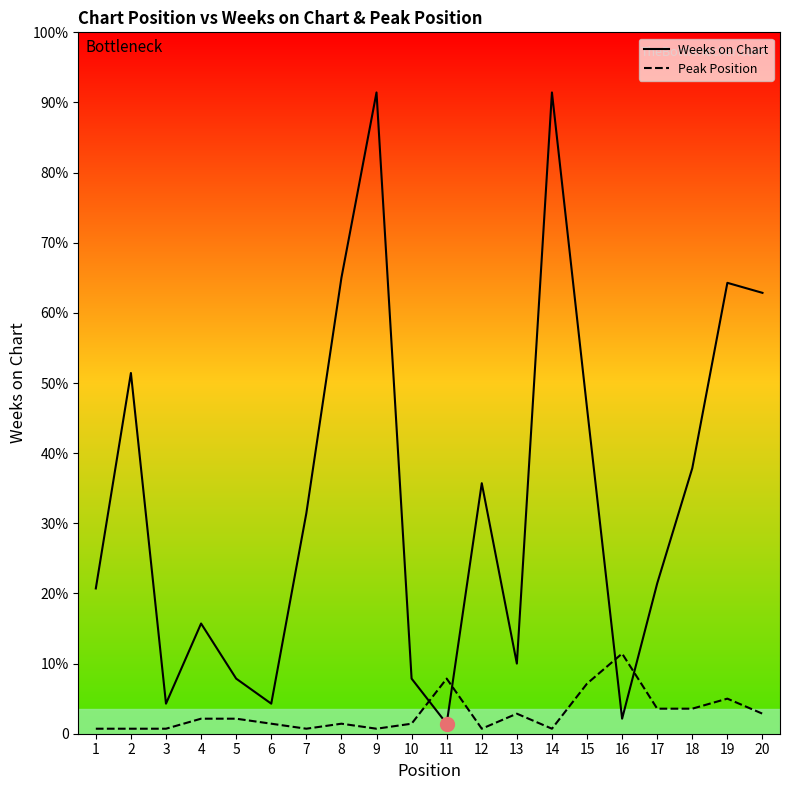

Which series has the largest range (max minus min)?

Weeks on Chart